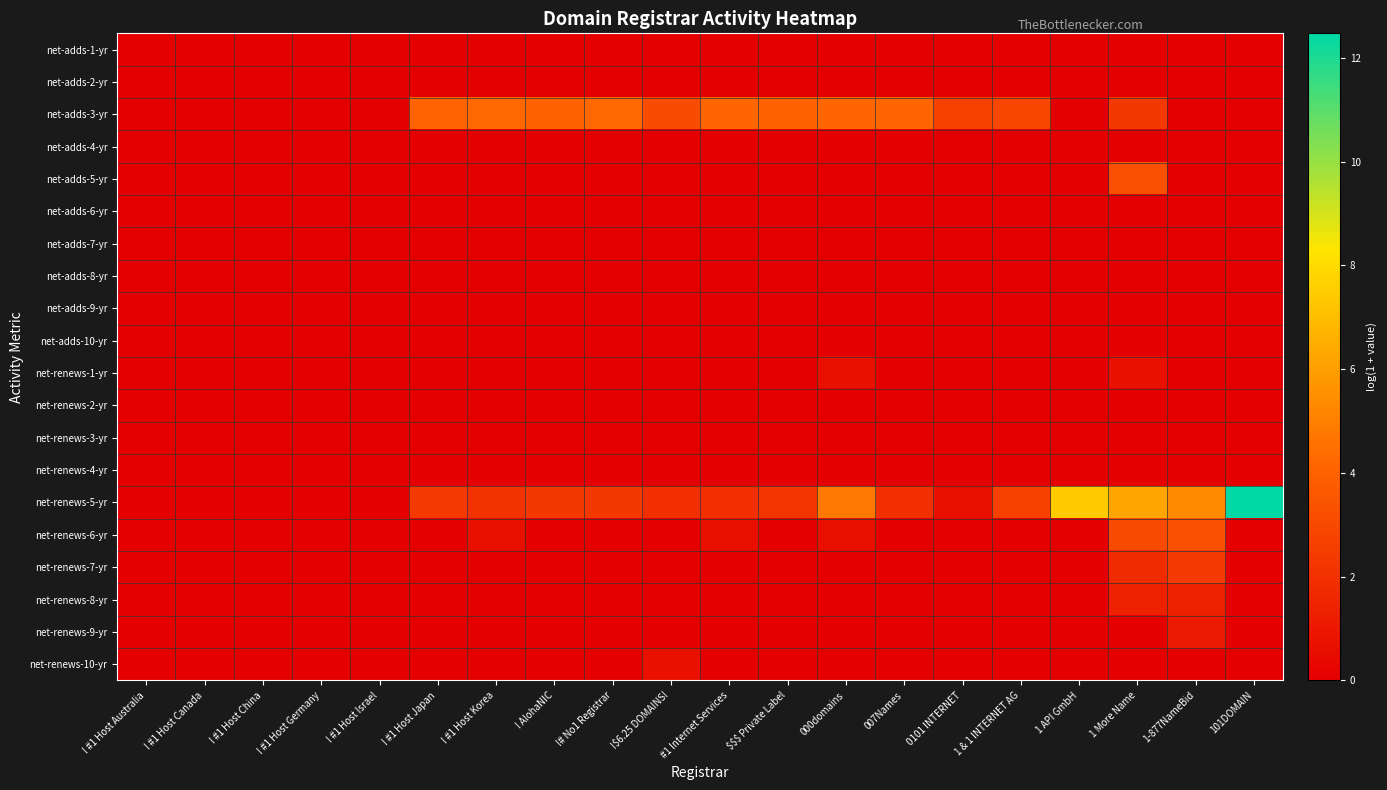

Between ! AlohaNIC and $$$ Private Label, which is larger?

! AlohaNIC